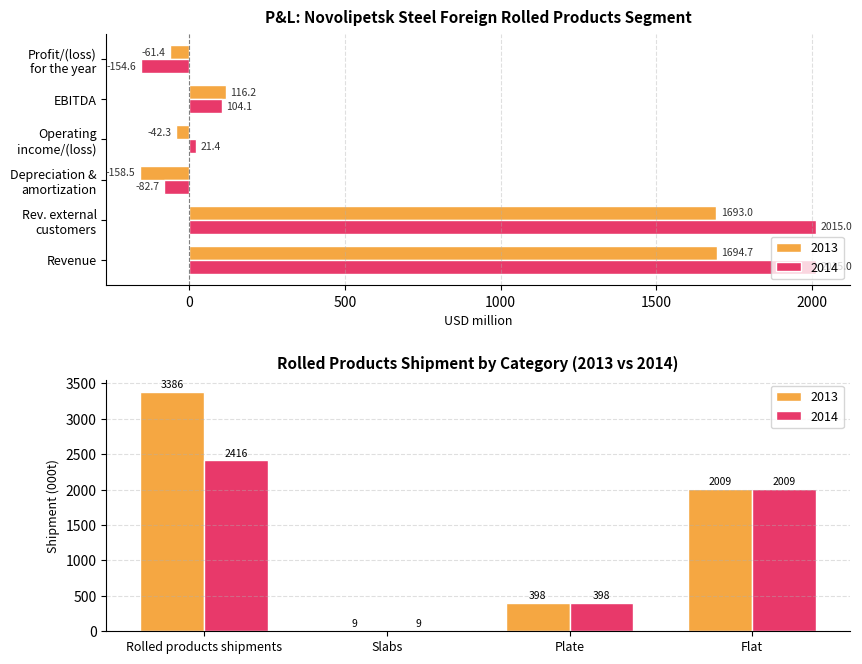

Between Slabs and Flat, which series saw the biggest shift?

2013